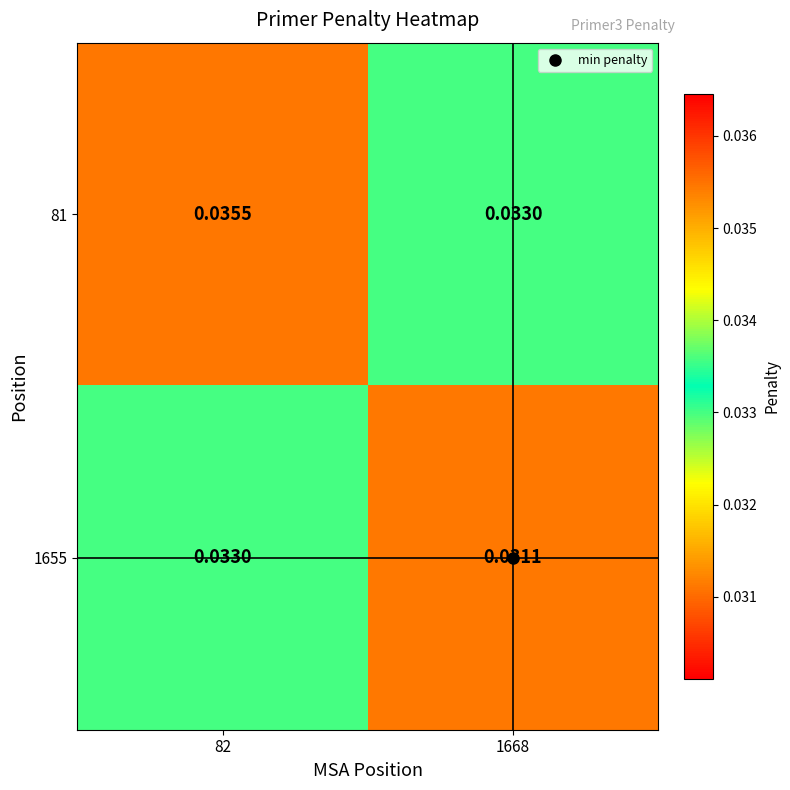

At which category is the sum across all series the highest?

82